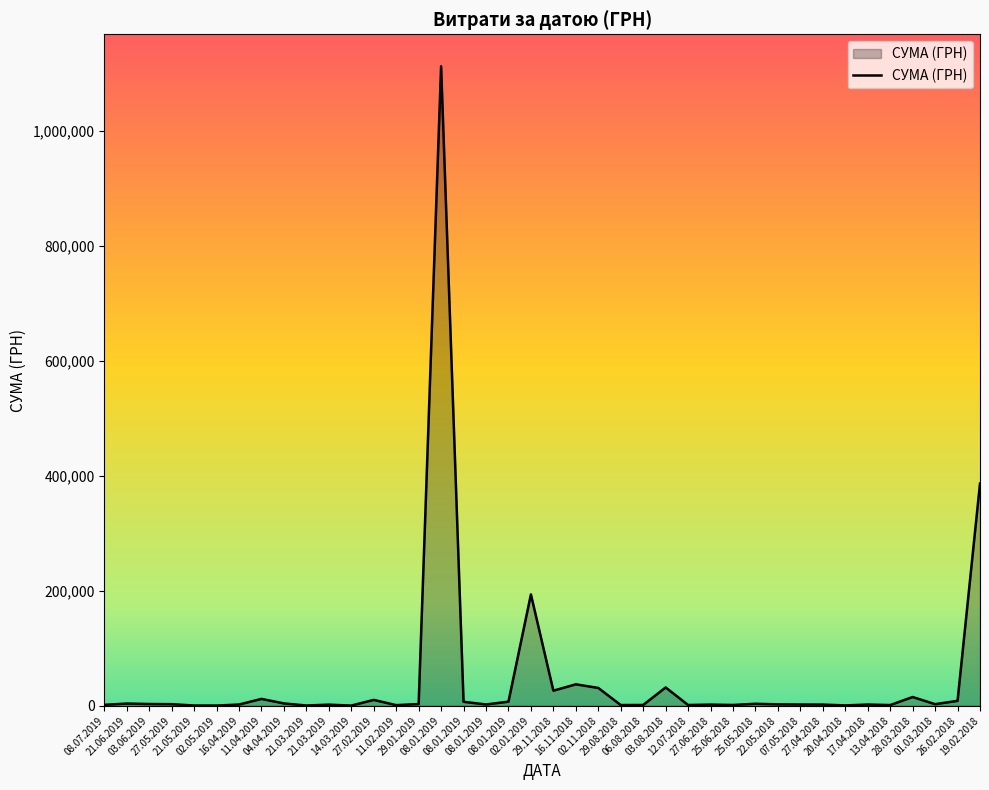

Between 11.04.2019 and 28.03.2018, which is larger?

28.03.2018